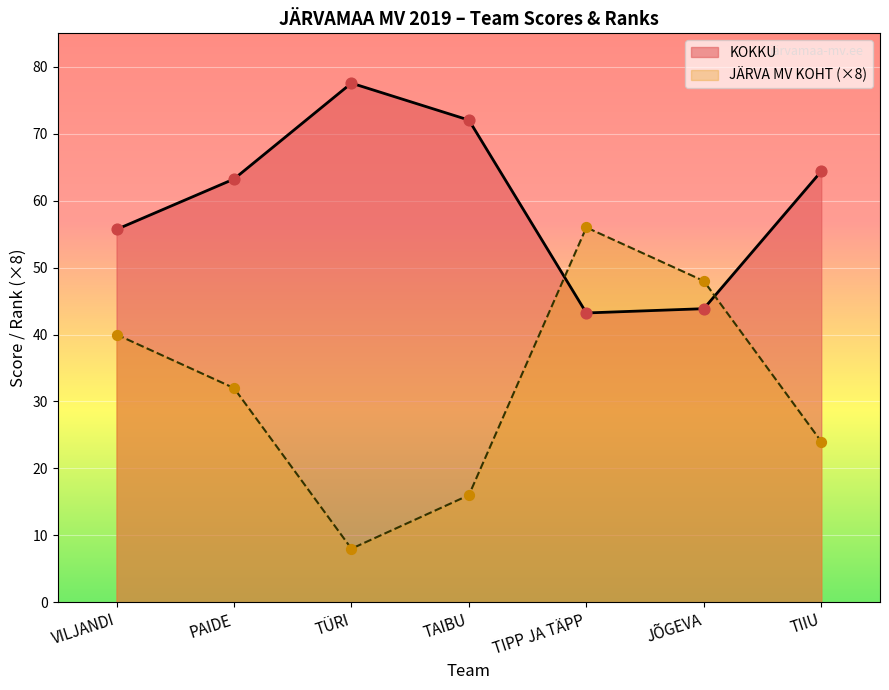

At which category is the sum across all series the highest?

TIPP JA TÄPP